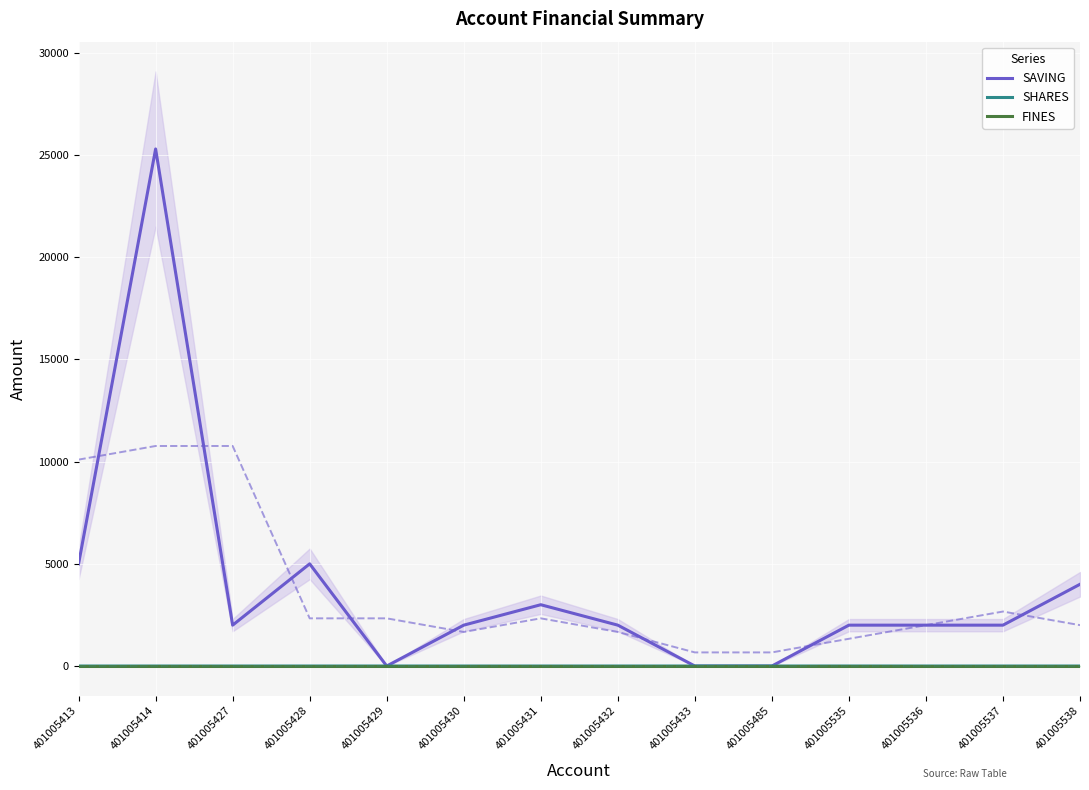

Reading left to right, transcribe all the data shown in this chart.

SAVING: 401005413=5000	401005414=25300	401005427=2000	401005428=5000	401005429=0	401005430=2000	401005431=3000	401005432=2000	401005433=0	401005485=0	401005535=2000	401005536=2000	401005537=2000	401005538=4000
SHARES: 401005413=0	401005414=0	401005427=0	401005428=0	401005429=0	401005430=0	401005431=0	401005432=0	401005433=0	401005485=0	401005535=1	401005536=0	401005537=0	401005538=0
FINES: 401005413=0	401005414=0	401005427=0	401005428=0	401005429=0	401005430=0	401005431=0	401005432=0	401005433=0	401005485=0	401005535=0	401005536=0	401005537=0	401005538=0